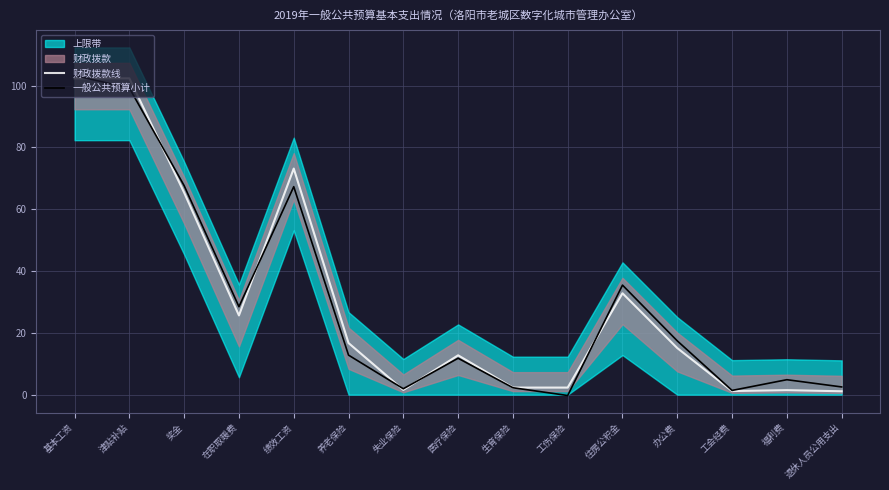

What is the spread (max minus min) of values at 工伤保险?

2.6